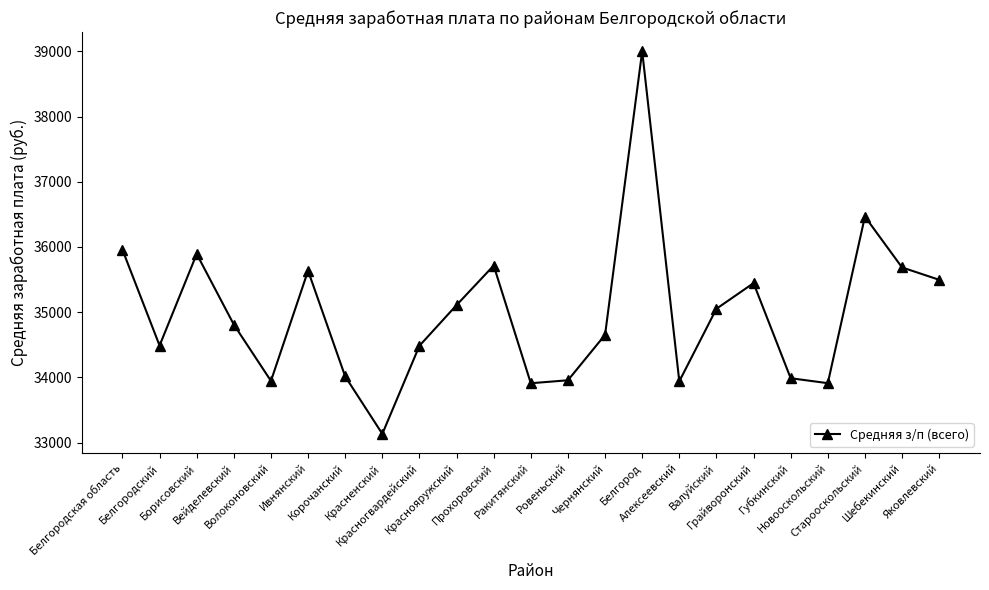

How many interior local valleys (lower than both neighbors) does the data have?

6